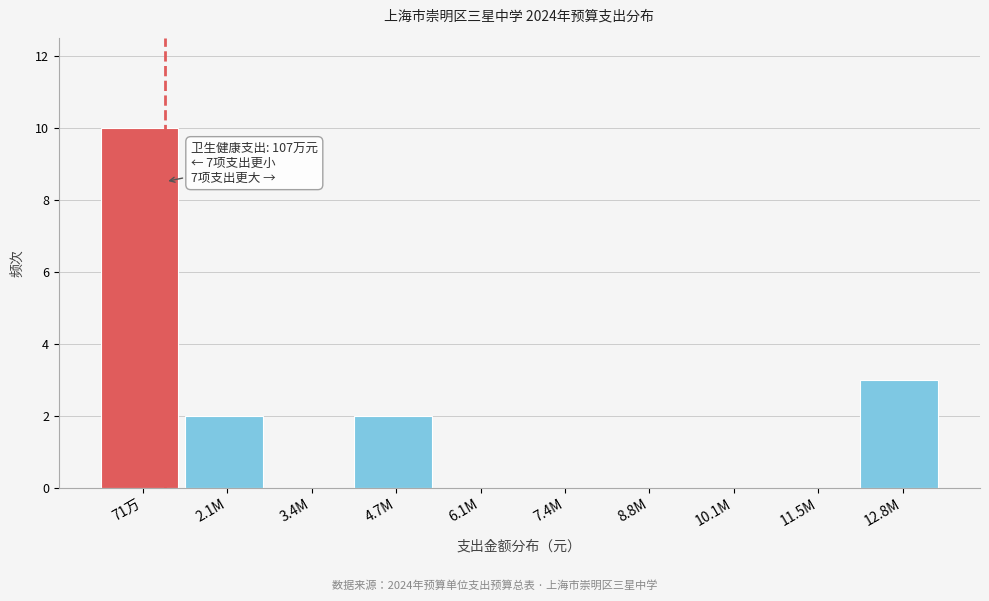

Reading left to right, what are all the values shown in this chart?

71万=10	2.1M=2	3.4M=0	4.7M=2	6.1M=0	7.4M=0	8.8M=0	10.1M=0	11.5M=0	12.8M=3